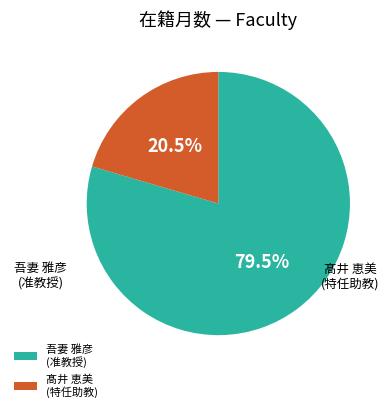

Which slice is the smallest?

髙井 恵美 (EID:159726)